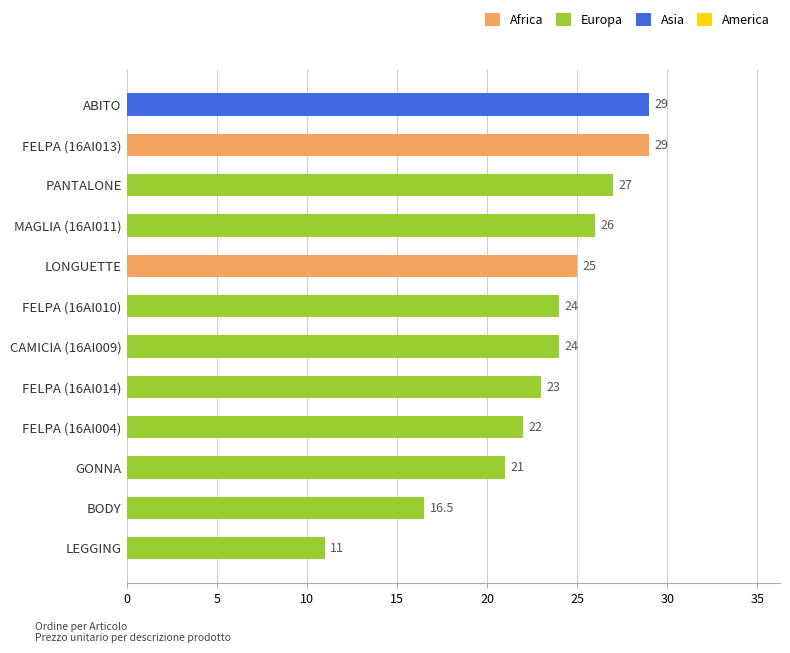

The chart shows a value of 24.0 at CAMICIA (16AI009). True or false?

True